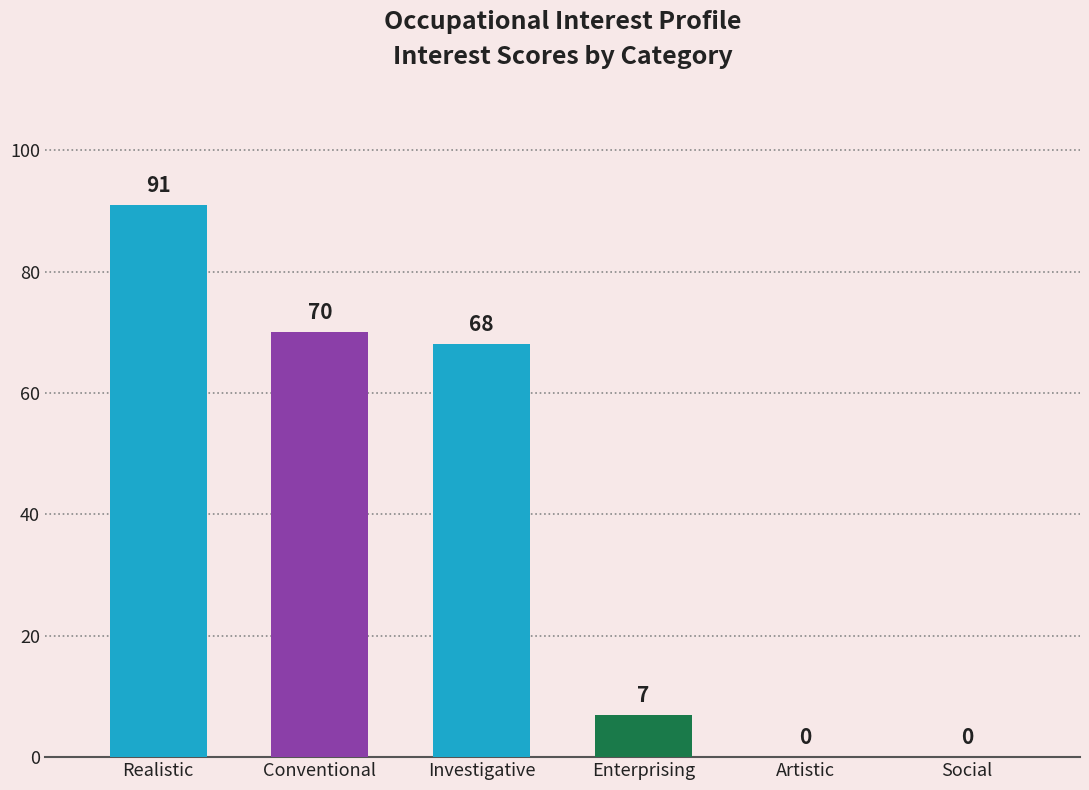

At which category does the chart reach its peak across all series?

Realistic